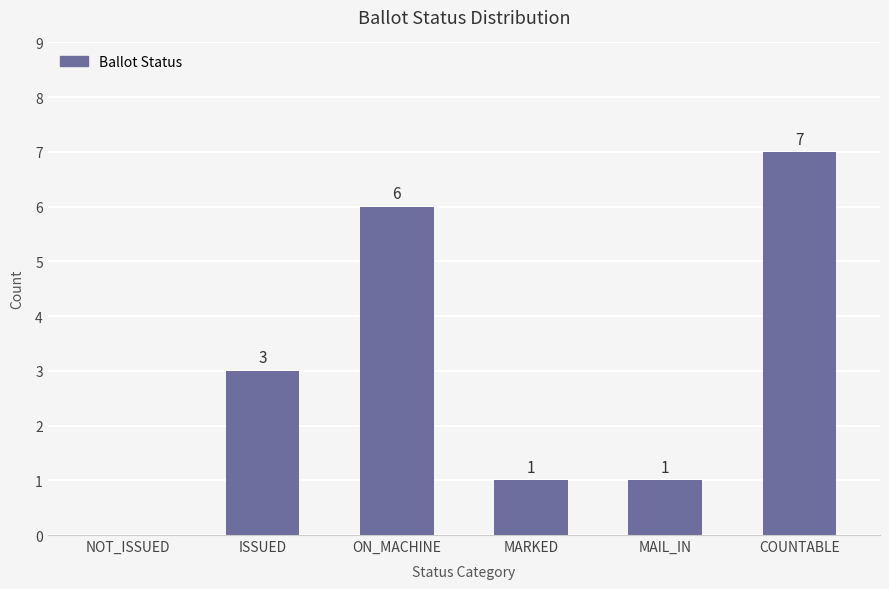

Count the values in the range 1 to 6.

4